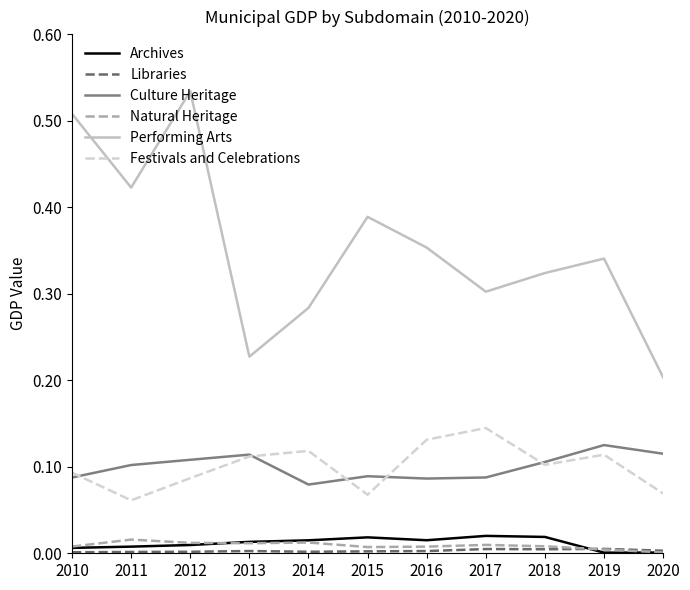

Count the number of data series in this chart.

6